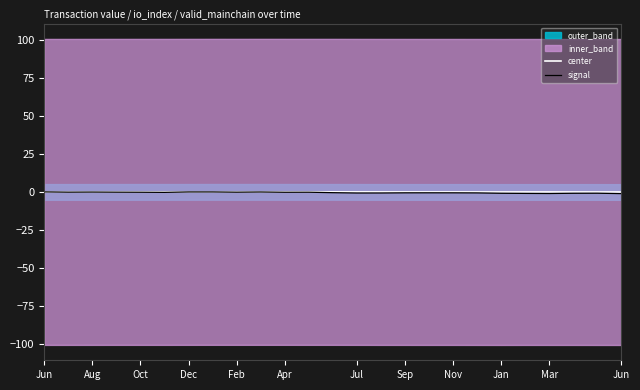

How many negative values does the signal series have?

20